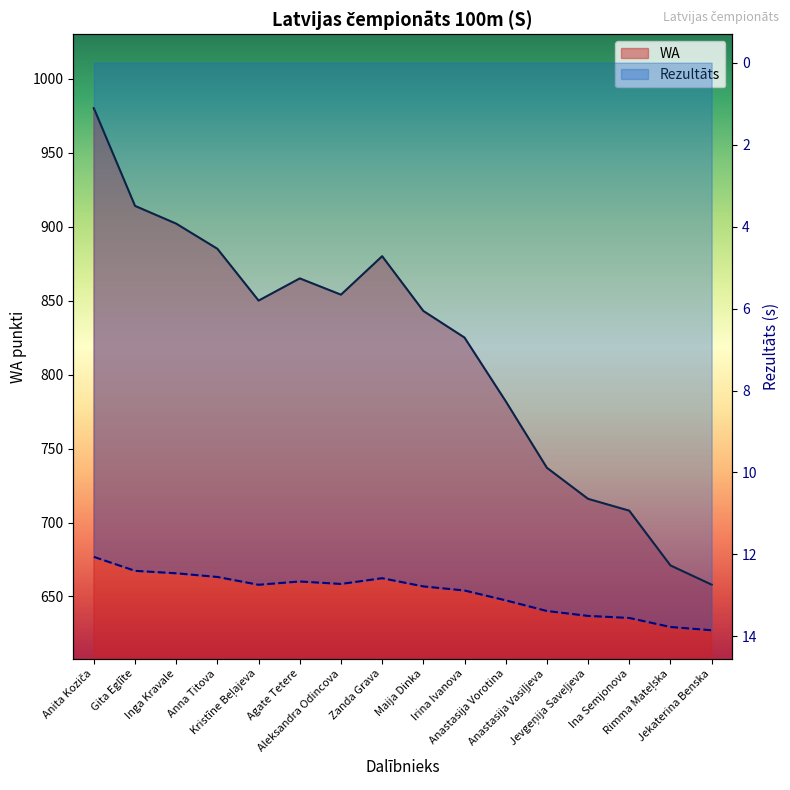

In WA, how many points are higher than both neighbors (excluding endpoints)?

2